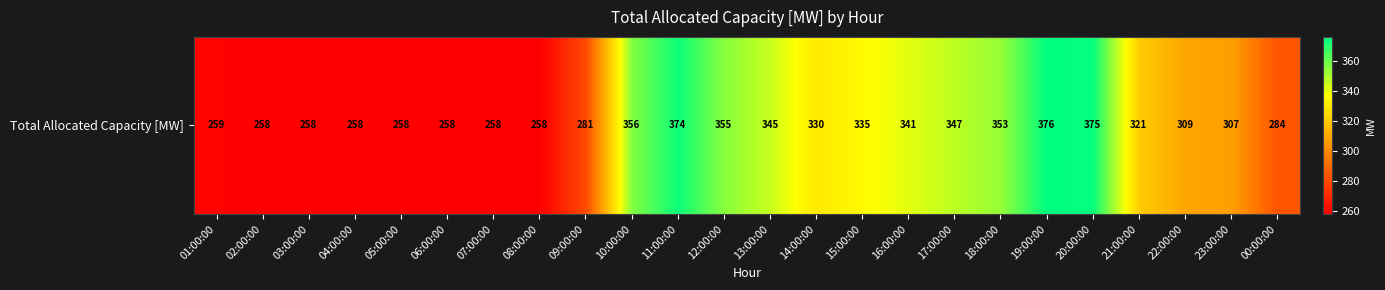

What is the difference between the maximum and minimum values?

118